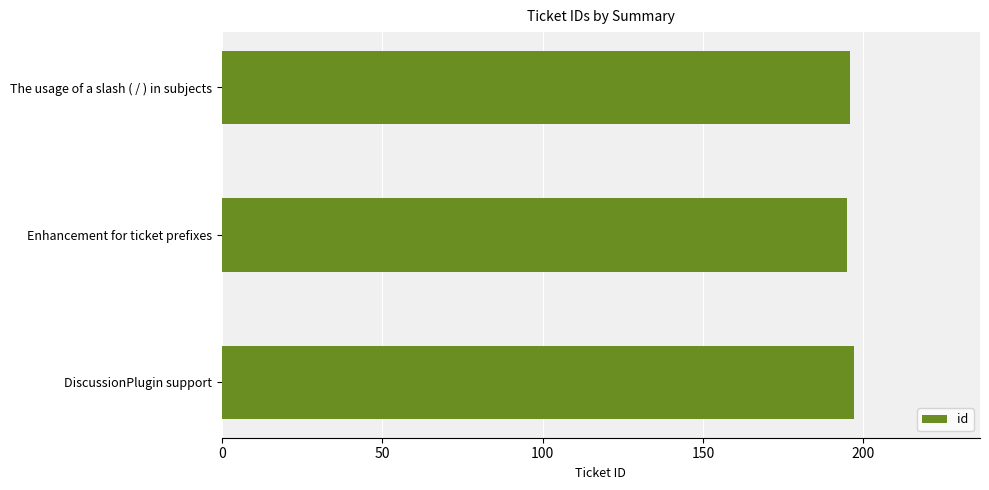

Reading top to bottom, list all the values displayed in this chart.

196	195	197